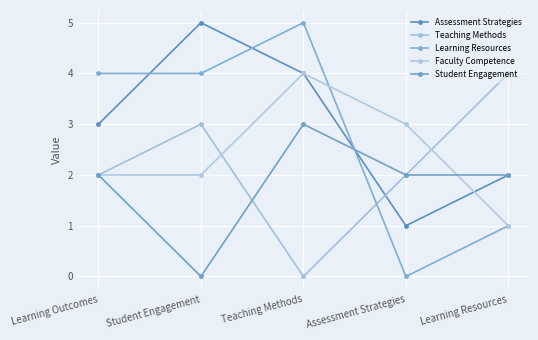

Does the chart display data point markers on the line(s)?

Yes